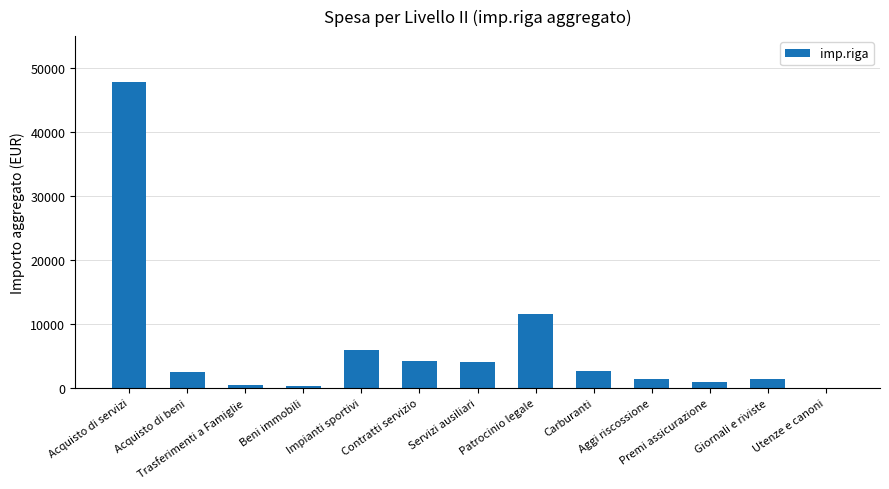

Which has a higher value, Premi assicurazione or Contratti servizio?

Contratti servizio